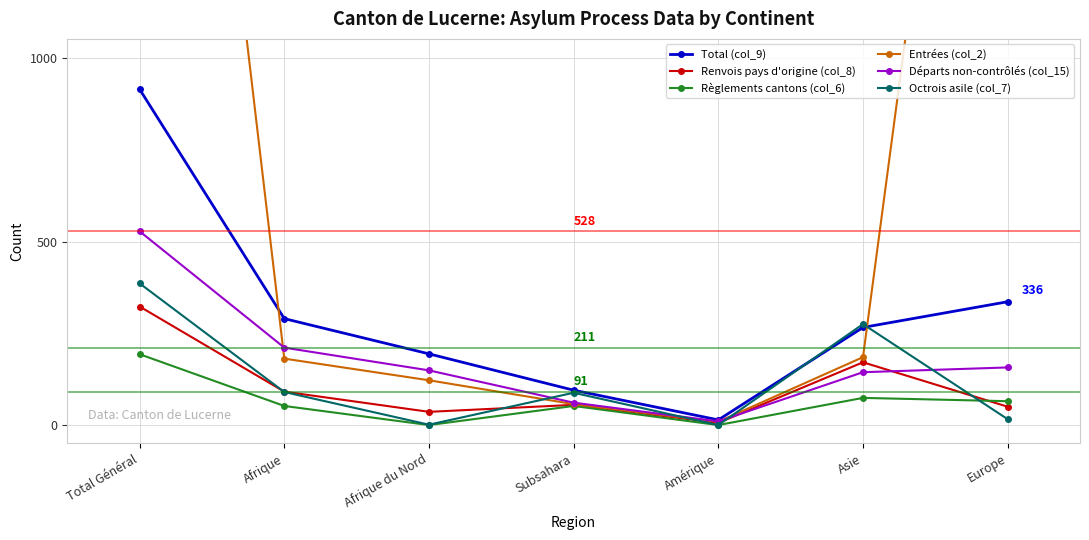

The Total (col_9) series shows 169 at Afrique. True or false?

False